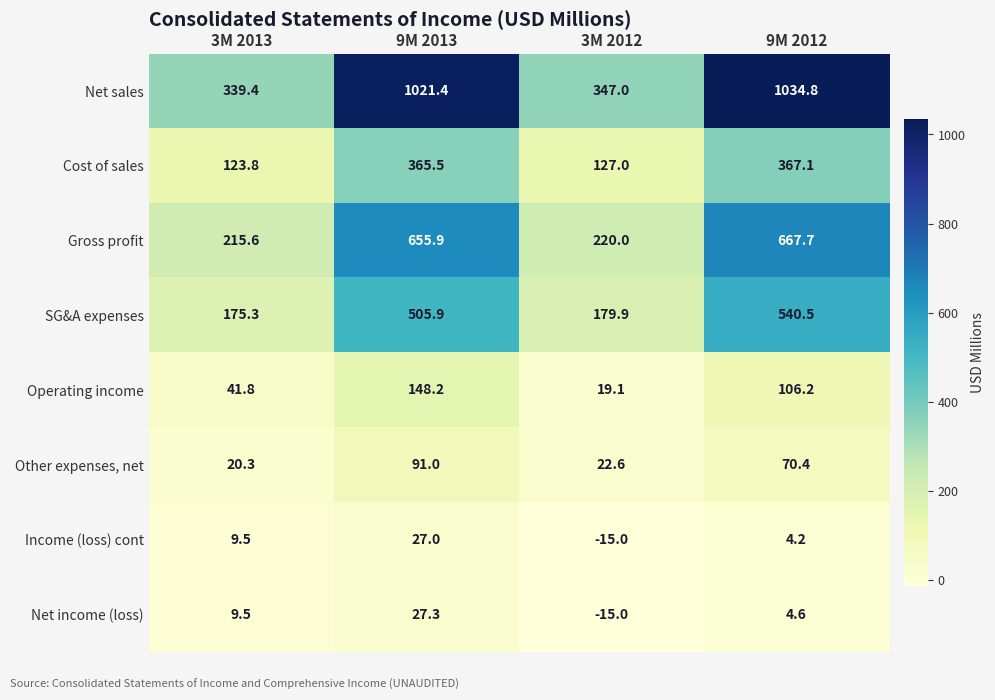

What is the difference between the Other expenses, net values at 9M 2013 and 3M 2012?

68.4